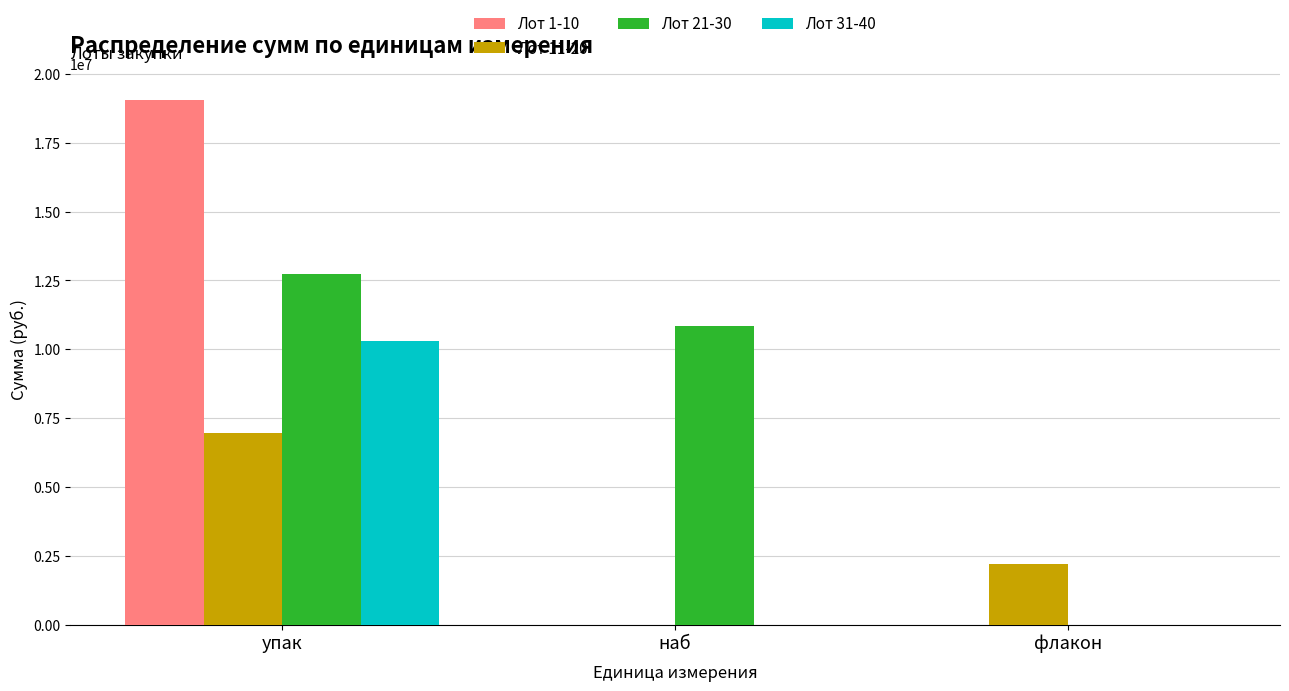

Are the bars horizontal?

No